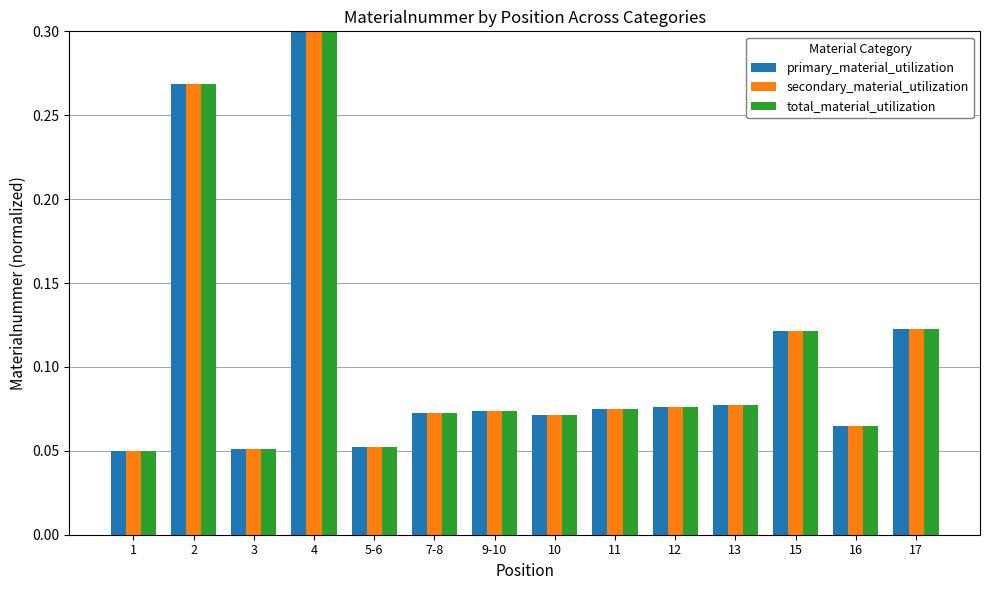

True or false: primary_material_utilization has a value of 0.2 at 15.

False